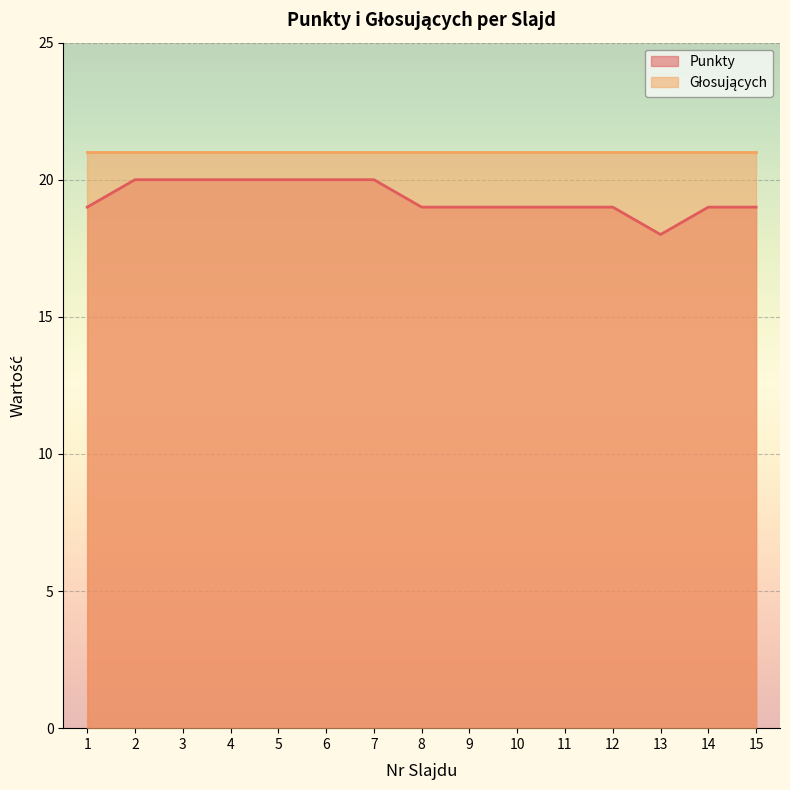

List the labels in order of value, largest first.

2, 3, 4, 5, 6, 7, 1, 8, 9, 10, 11, 12, 14, 15, 13